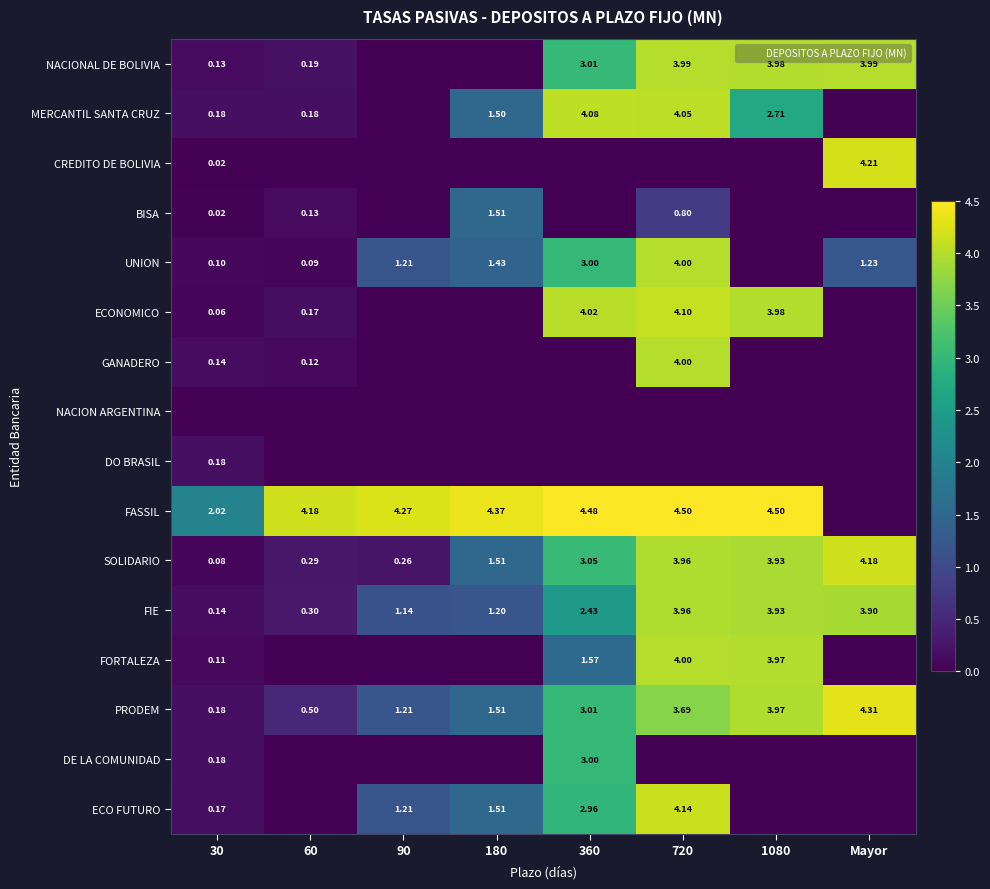

What is the maximum value for FASSIL?

4.5